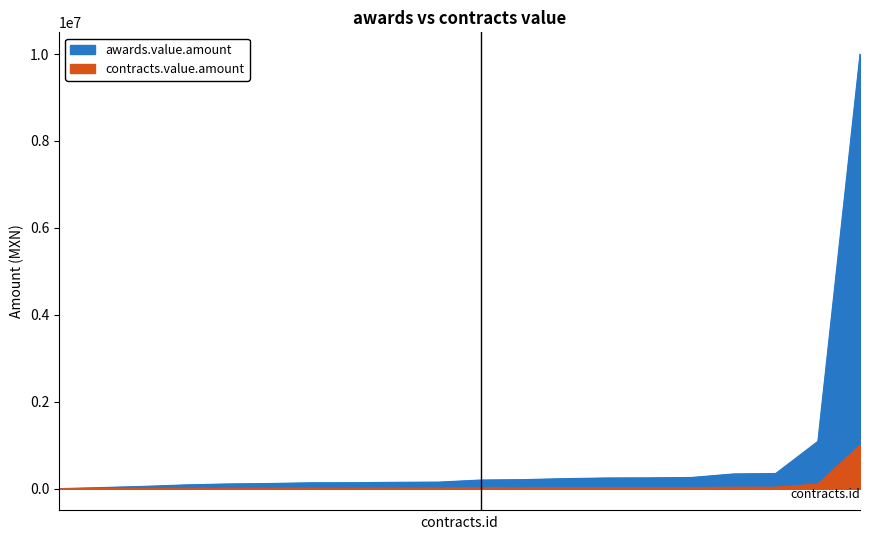

How many data points in awards.value.amount are above 200000?

9